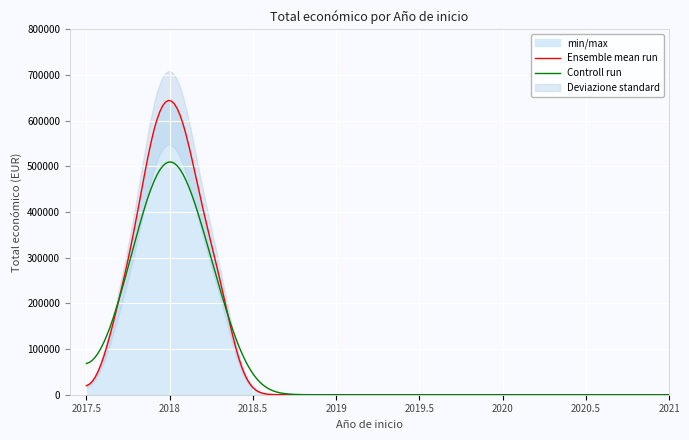

Between 2018 and 2018, which is larger?

2018